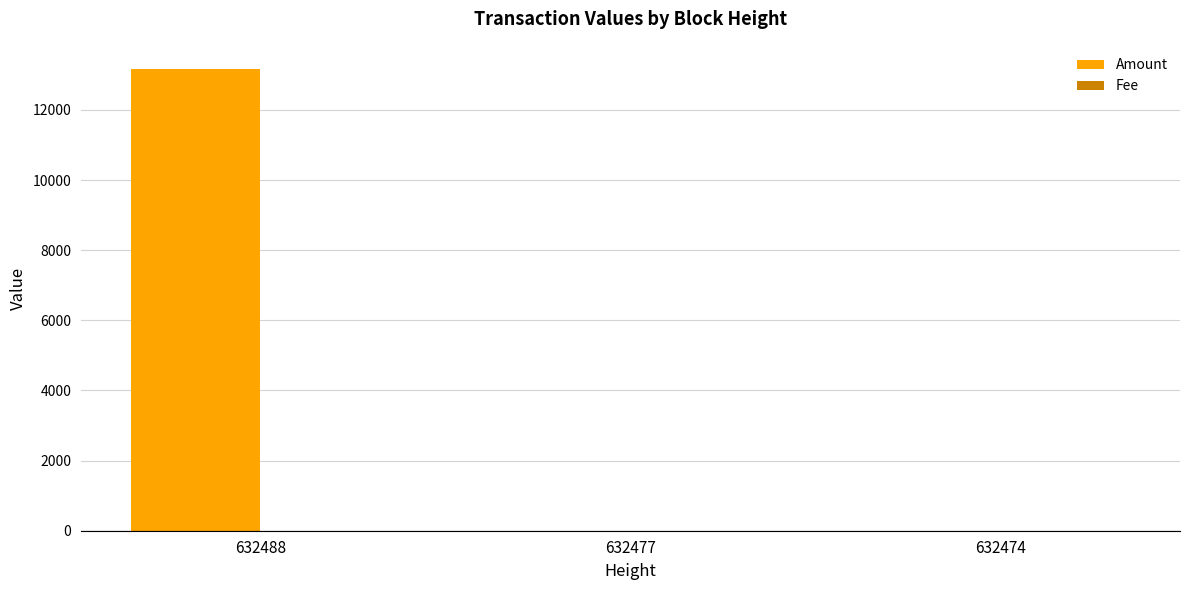

Is it true that Amount equals 0.1 at 632474?

True